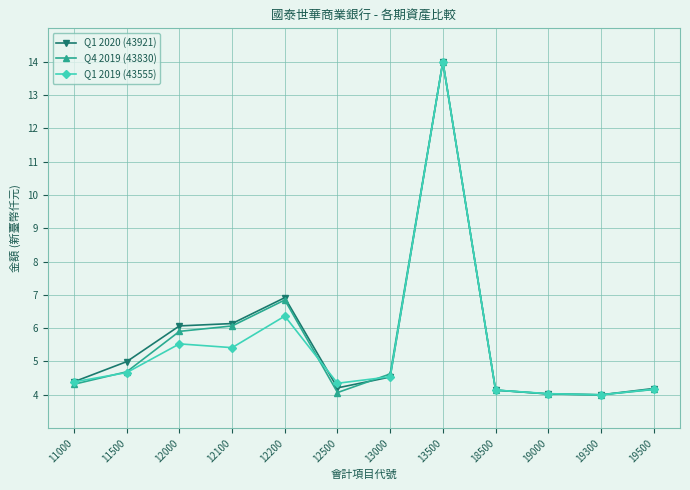

What is the total value across all series at 13500?

42.0